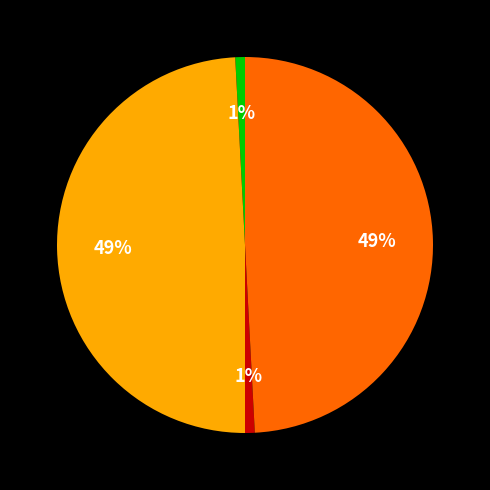

Is there a majority slice in this chart?

No